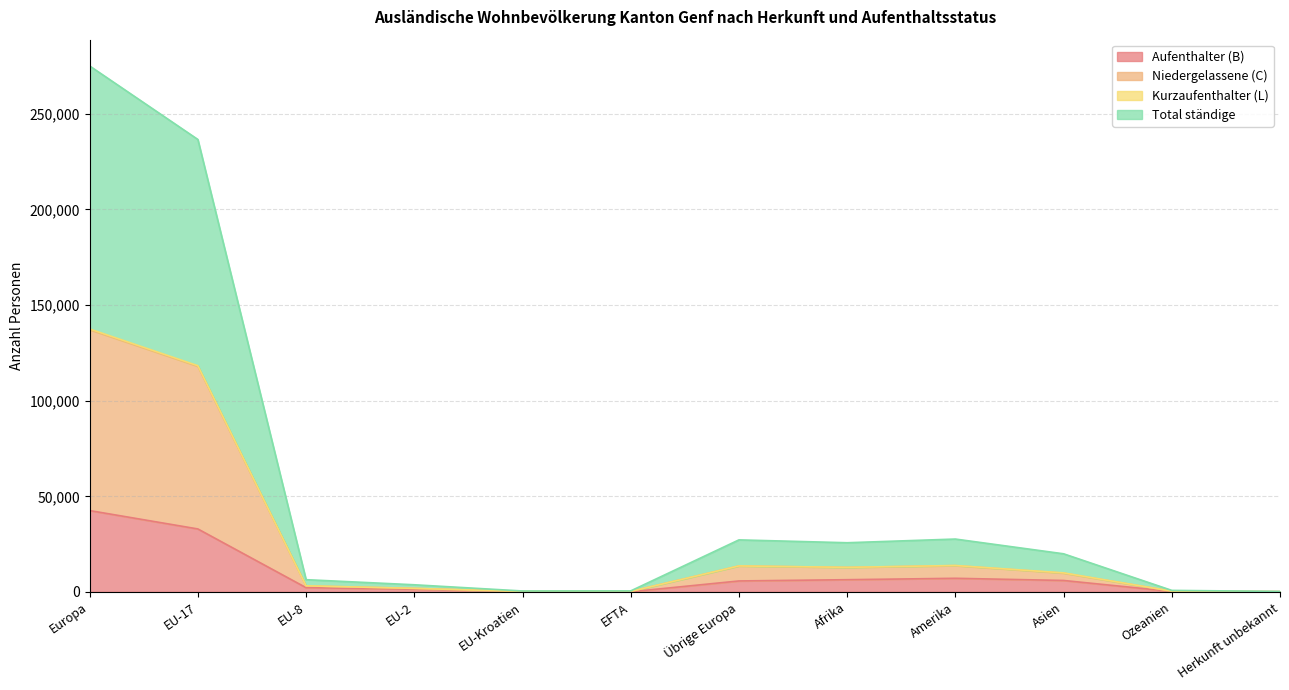

Where does the Niedergelassene (C) series first go above 9830?

Europa